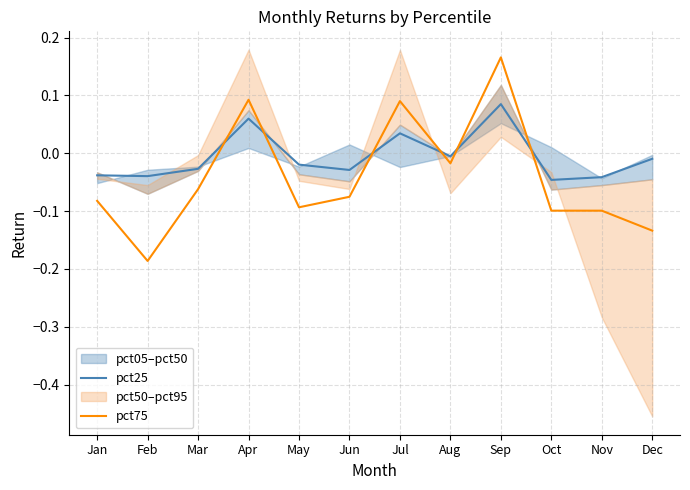

Is this an area chart (filled region under the line)?

No